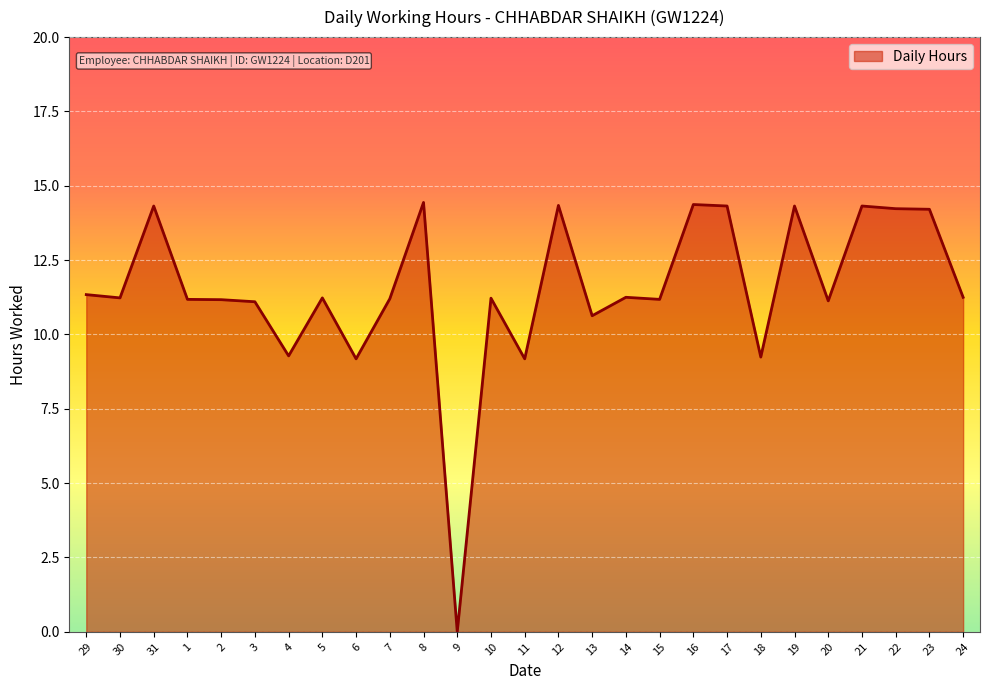

Which label corresponds to the smallest value in the chart?

9